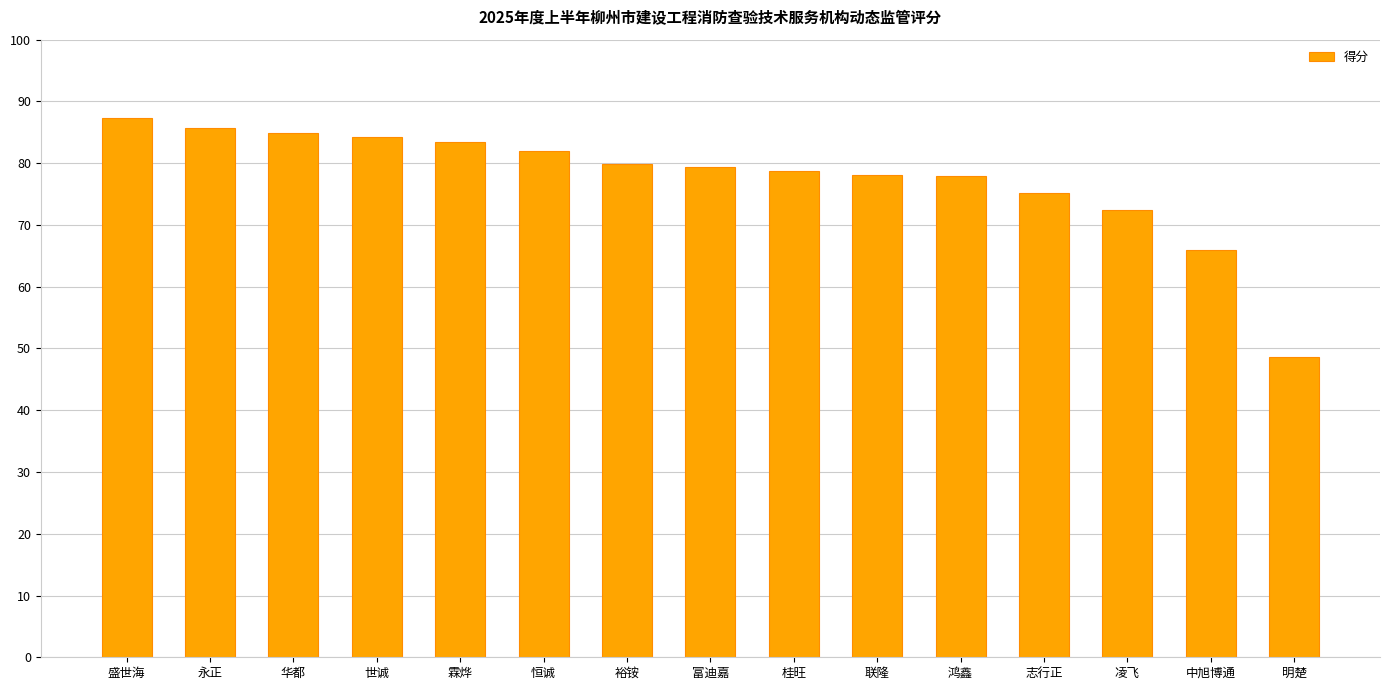

What value does the data have at 鸿鑫?

78.0